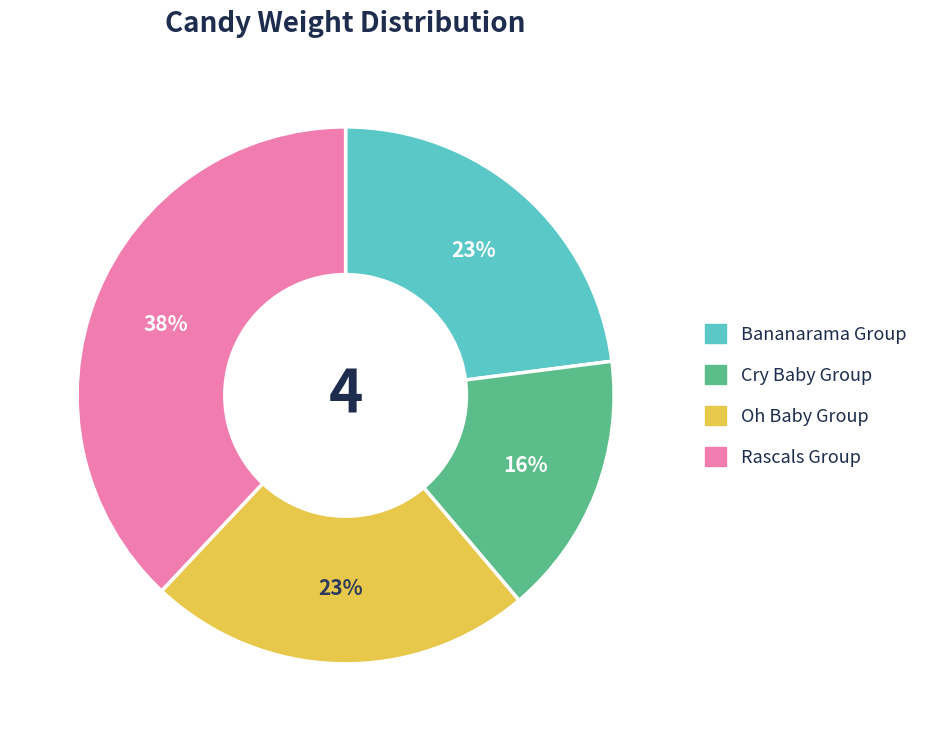

To the nearest percent, what is the average slice percentage?

25%